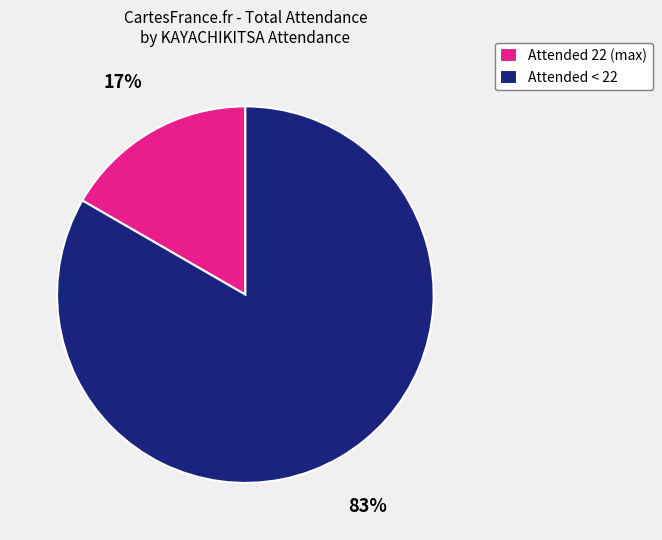

To the nearest percent, what portion does Attended < 22 represent?

83%